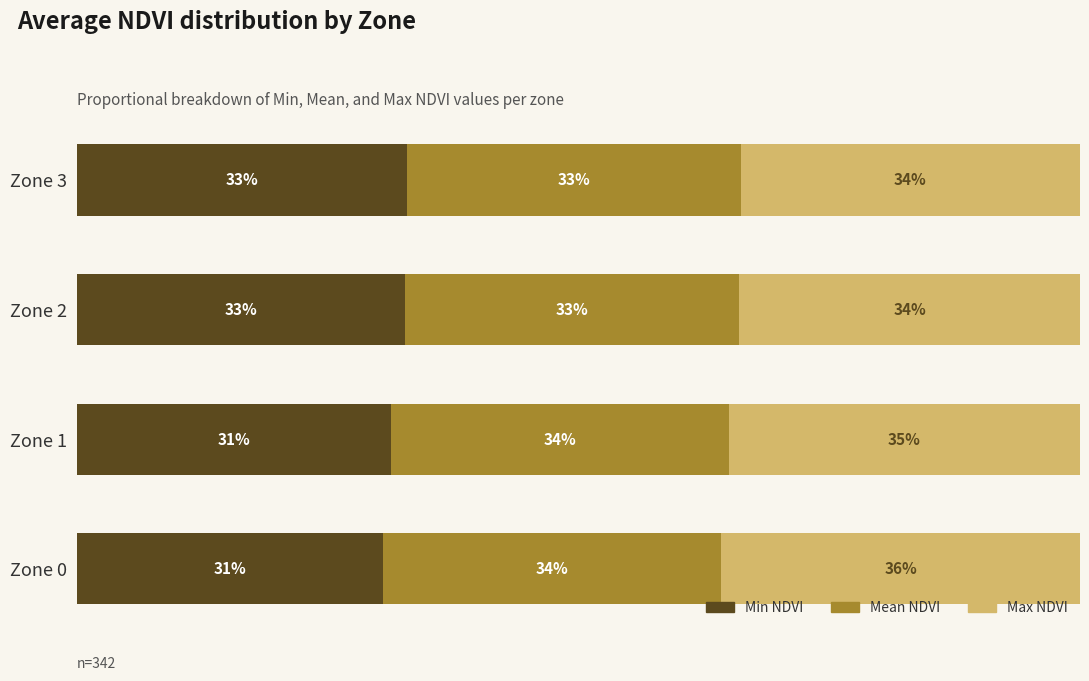

At which label is Min NDVI closest to 31?

Zone 1